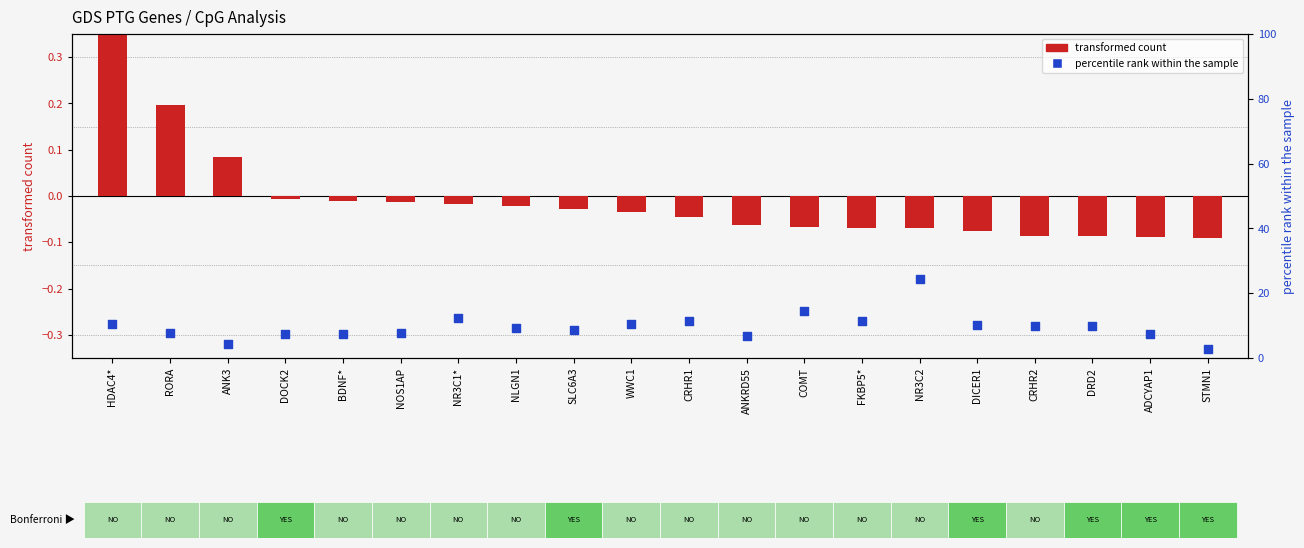

What is the change in value from ANK3 to STMN1?

-1.7